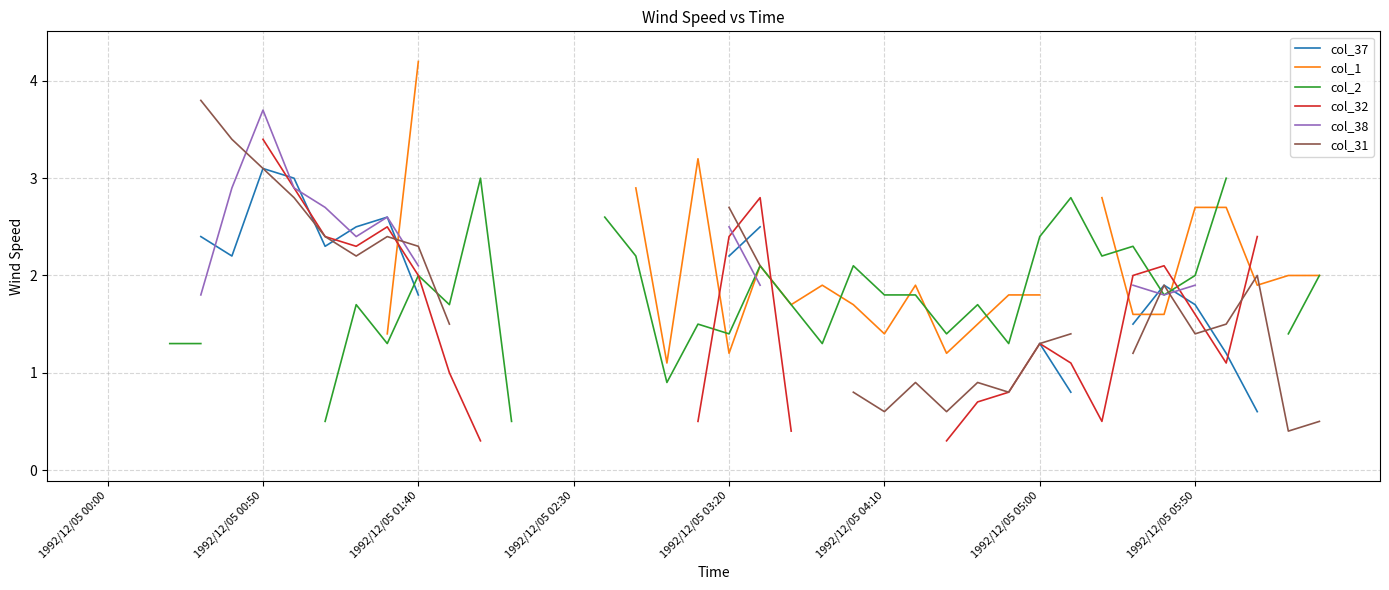

How many data points in col_31 are less than 3?

24